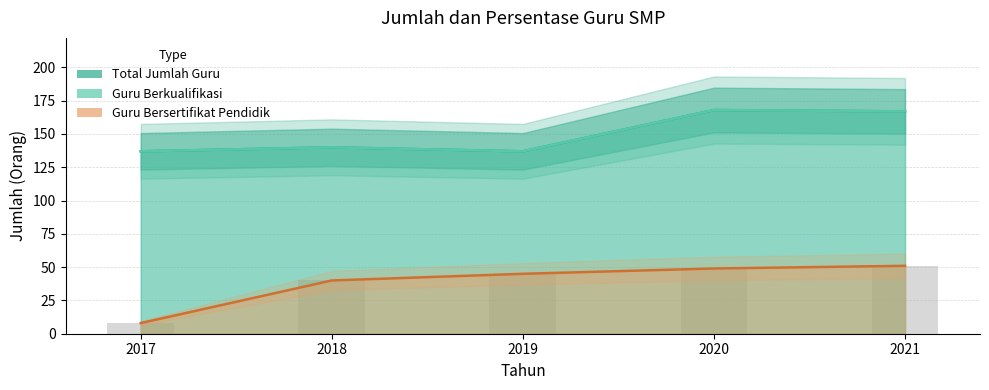

Reading left to right, transcribe all the data shown in this chart.

Total Jumlah Guru: 137	140	137	168	167
Guru Berkualifikasi: 137	140	137	168	167
Guru Bersertifikat Pendidik: 8	40	45	49	51